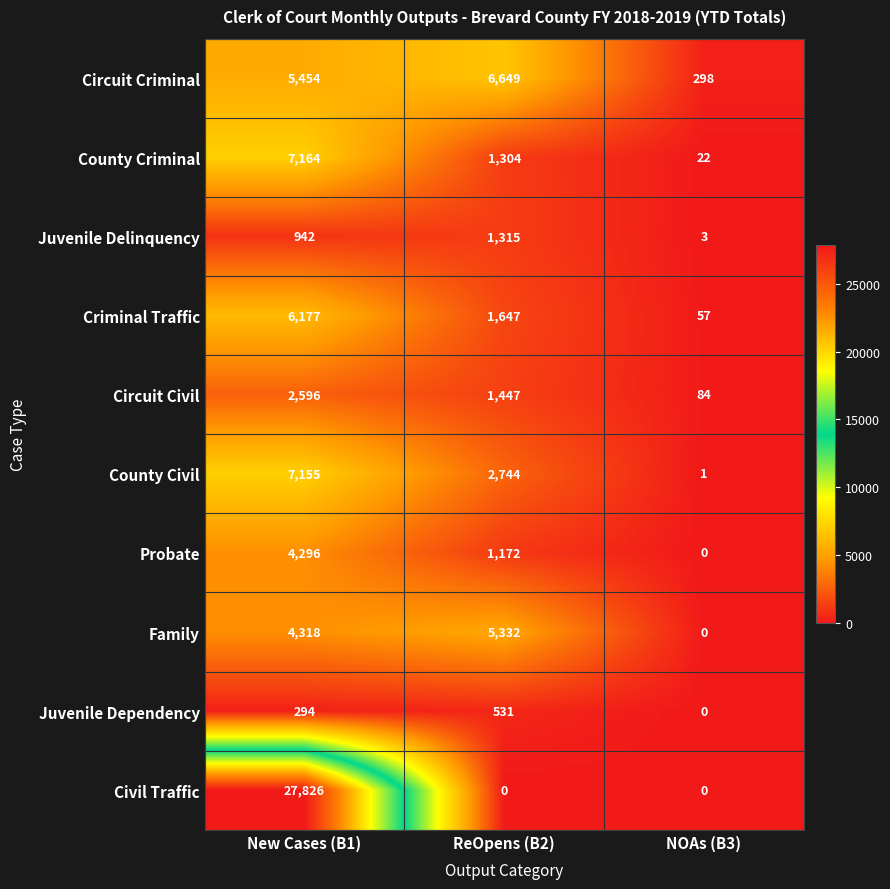

What is the sum of the Family values at New Cases (B1) and ReOpens (B2)?

9650